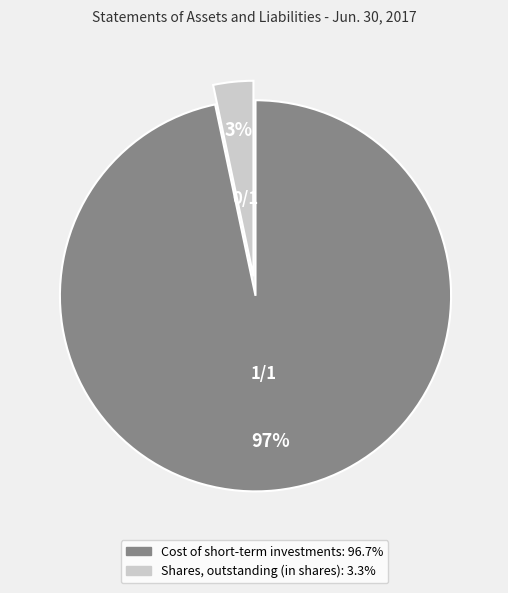

What percentage is the Shares, outstanding (in shares) slice, to the nearest percent?

3%